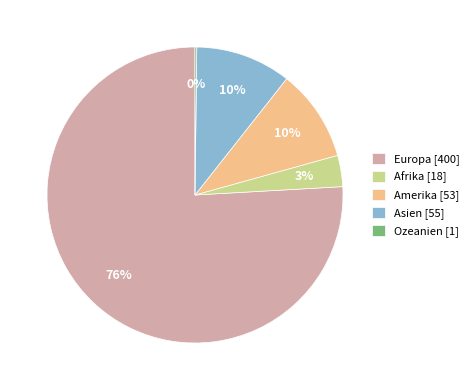

Is there any slice that represents more than half of the pie?

Yes